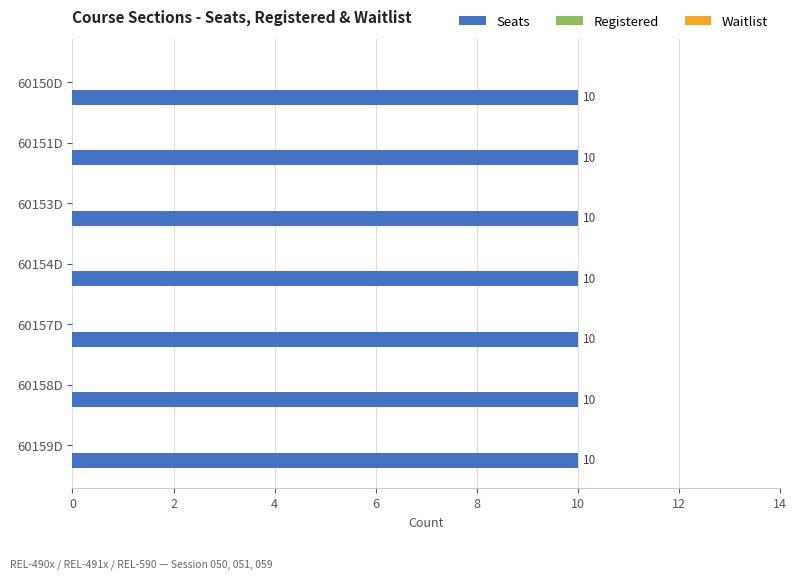

At 60159D, list the series in order from largest to smallest.

Seats, Registered, Waitlist